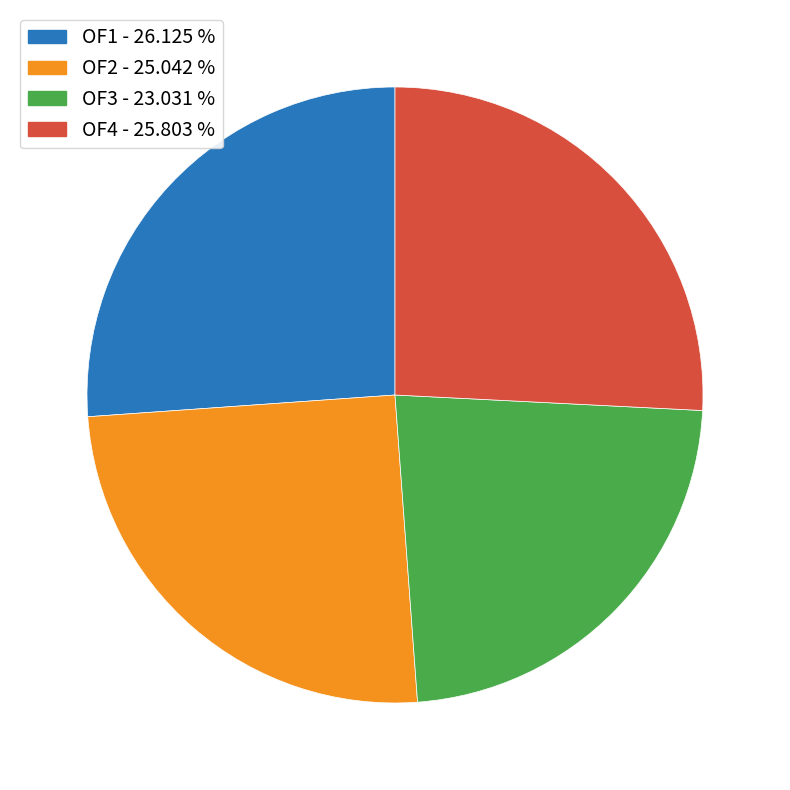

How many segments does this pie chart have?

4